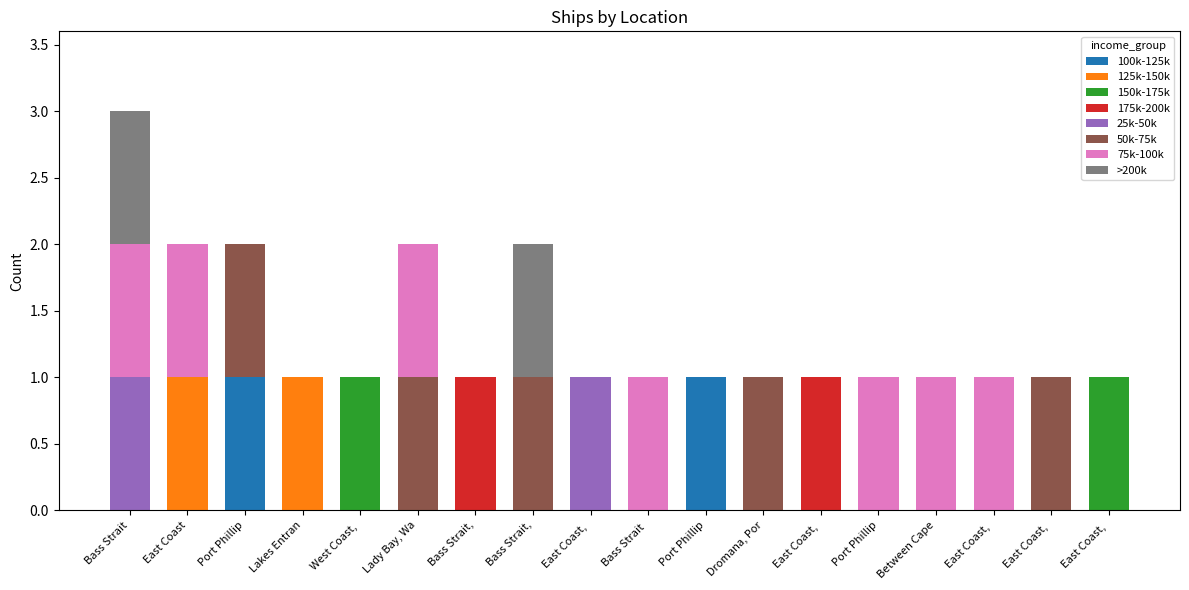

What are all the series names shown in the legend?

100k-125k, 125k-150k, 150k-175k, 175k-200k, 25k-50k, 50k-75k, 75k-100k, >200k